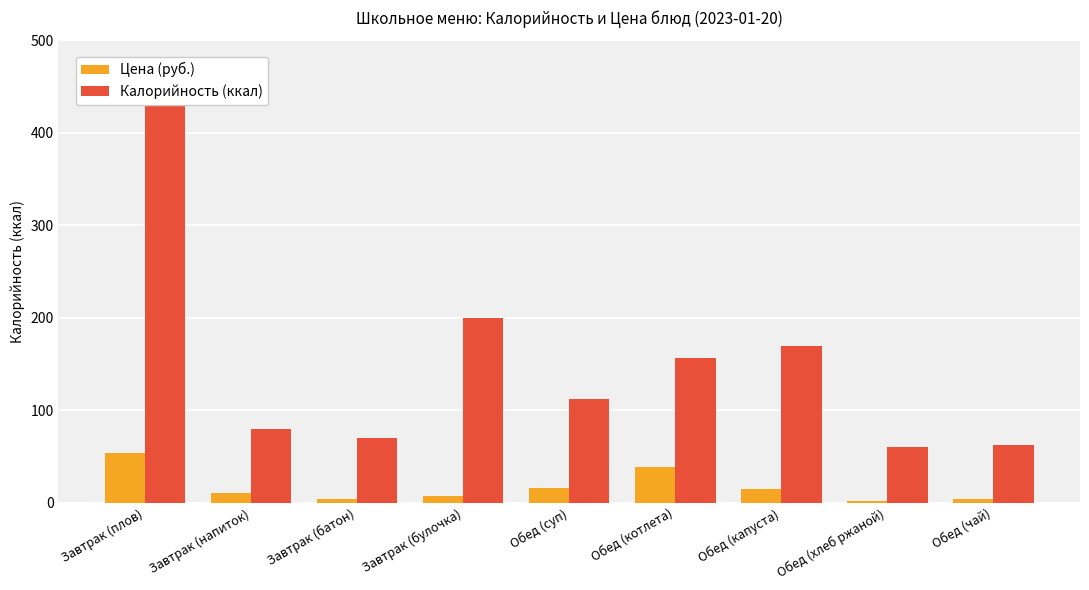

Is it true that Калорийность (ккал) equals 70.0 at Завтрак (батон)?

True